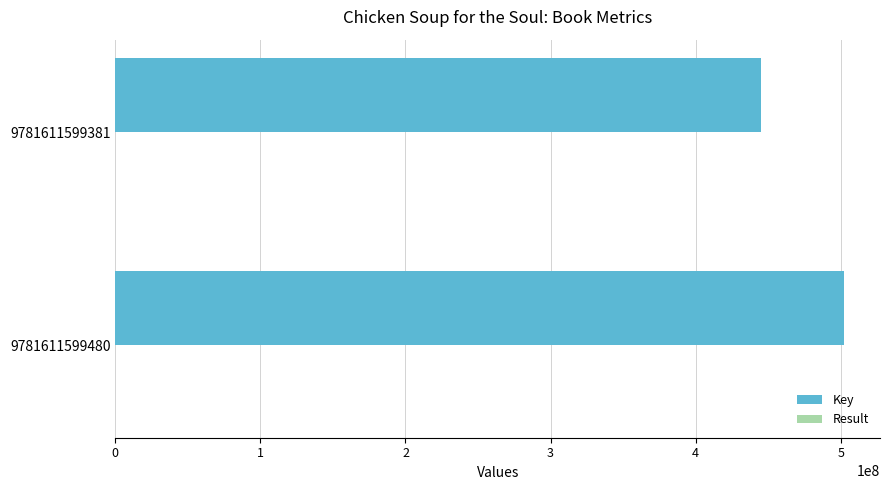

Where is Key nearest to the value 473622399?

9781611599381